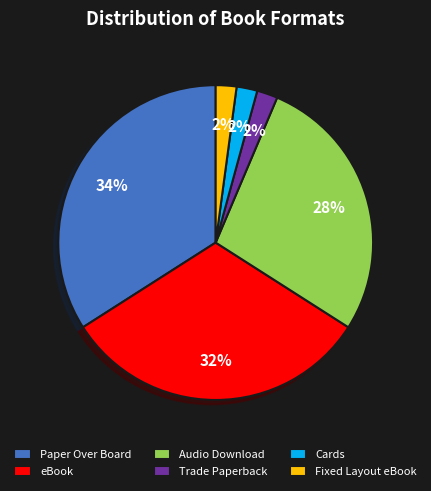

How many slices are in this pie chart?

6